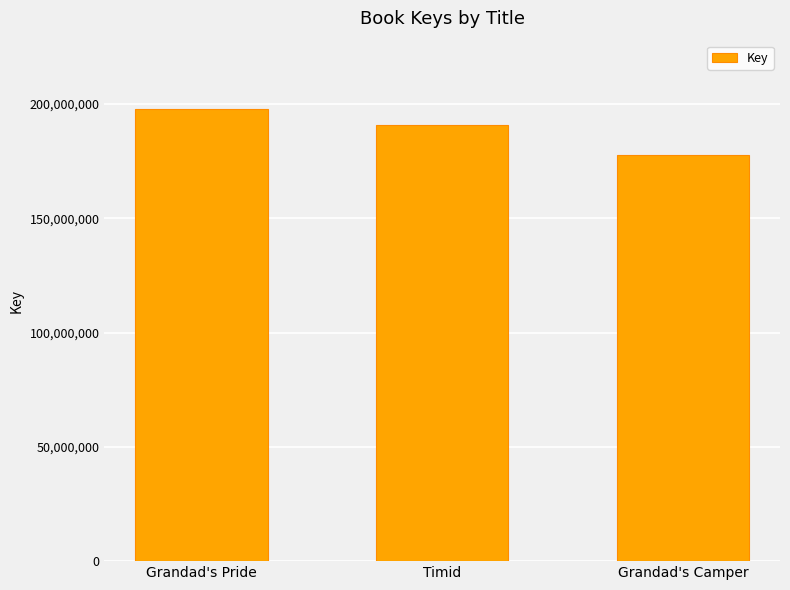

What is the approximate value at Grandad's Pride?

197977875